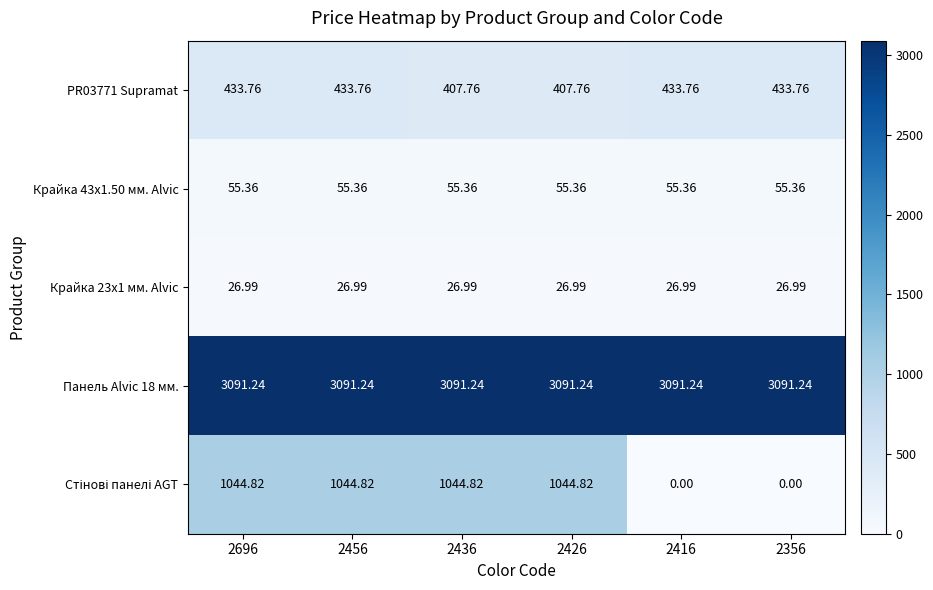

What is the maximum value shown in the chart?

3091.2